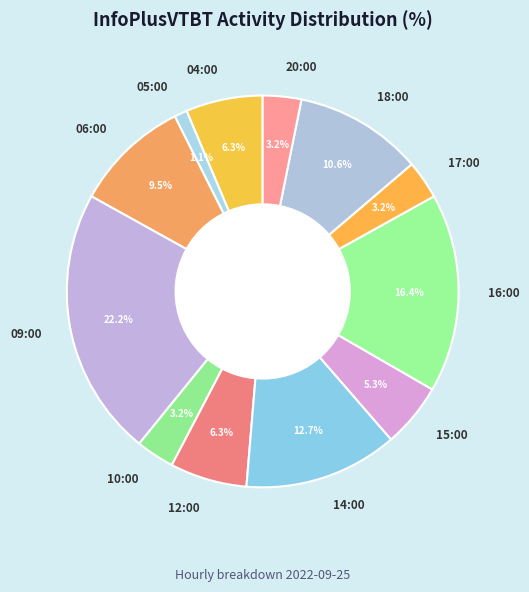

To the nearest percent, what portion does 12:00 represent?

6%